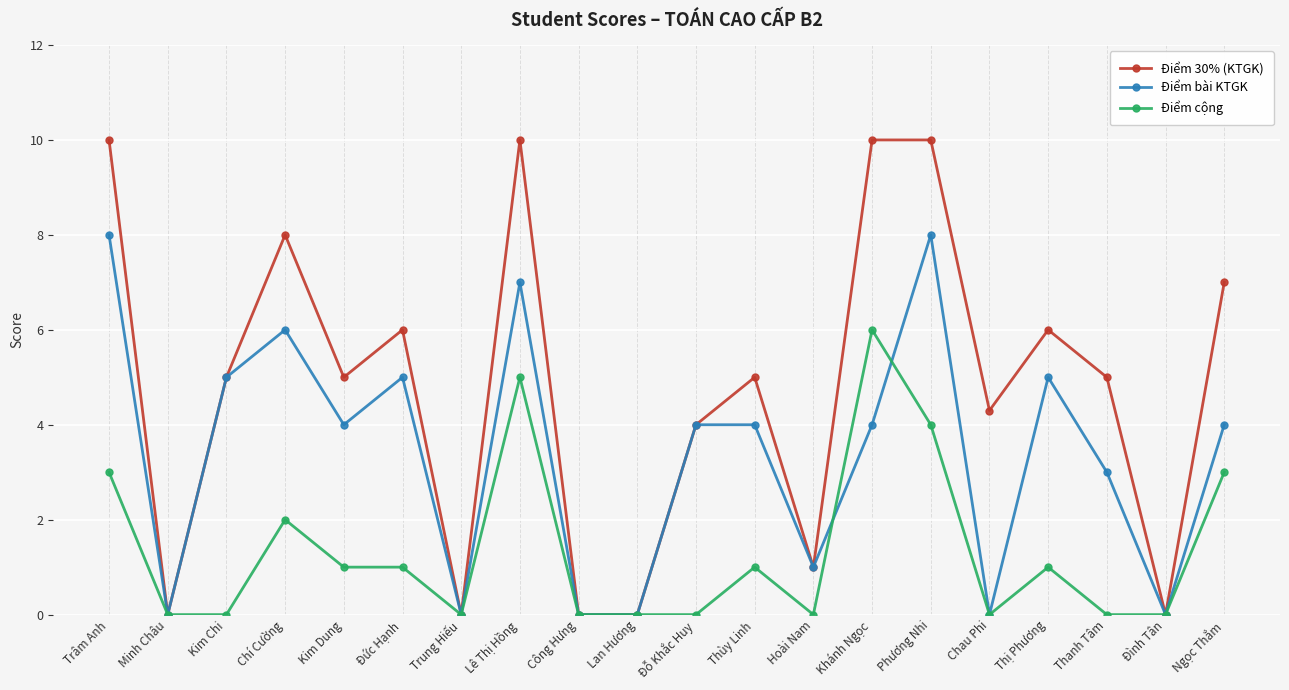

True or false: Điểm 30% (KTGK) has more than 1 interior local peaks.

True